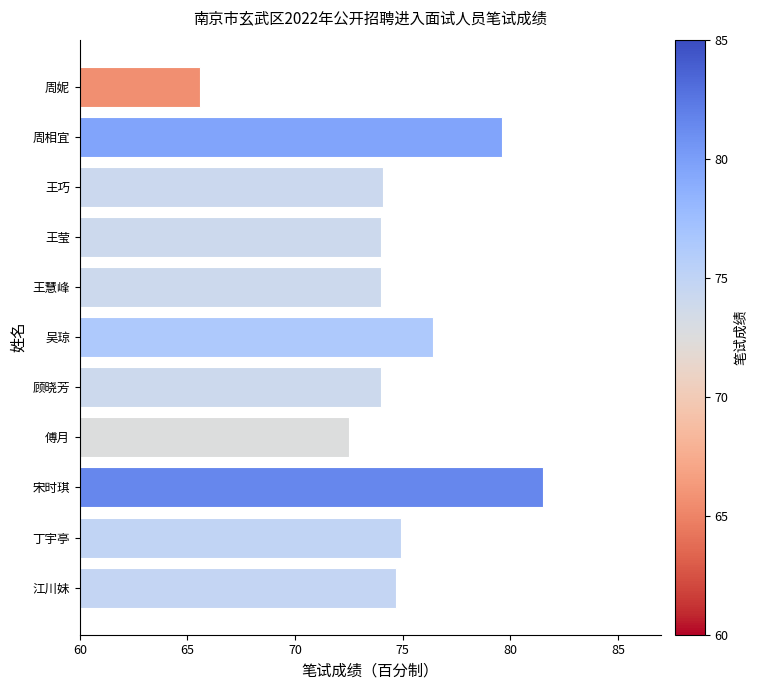

What is the label of the 7th bar from the top?

顾晓芳